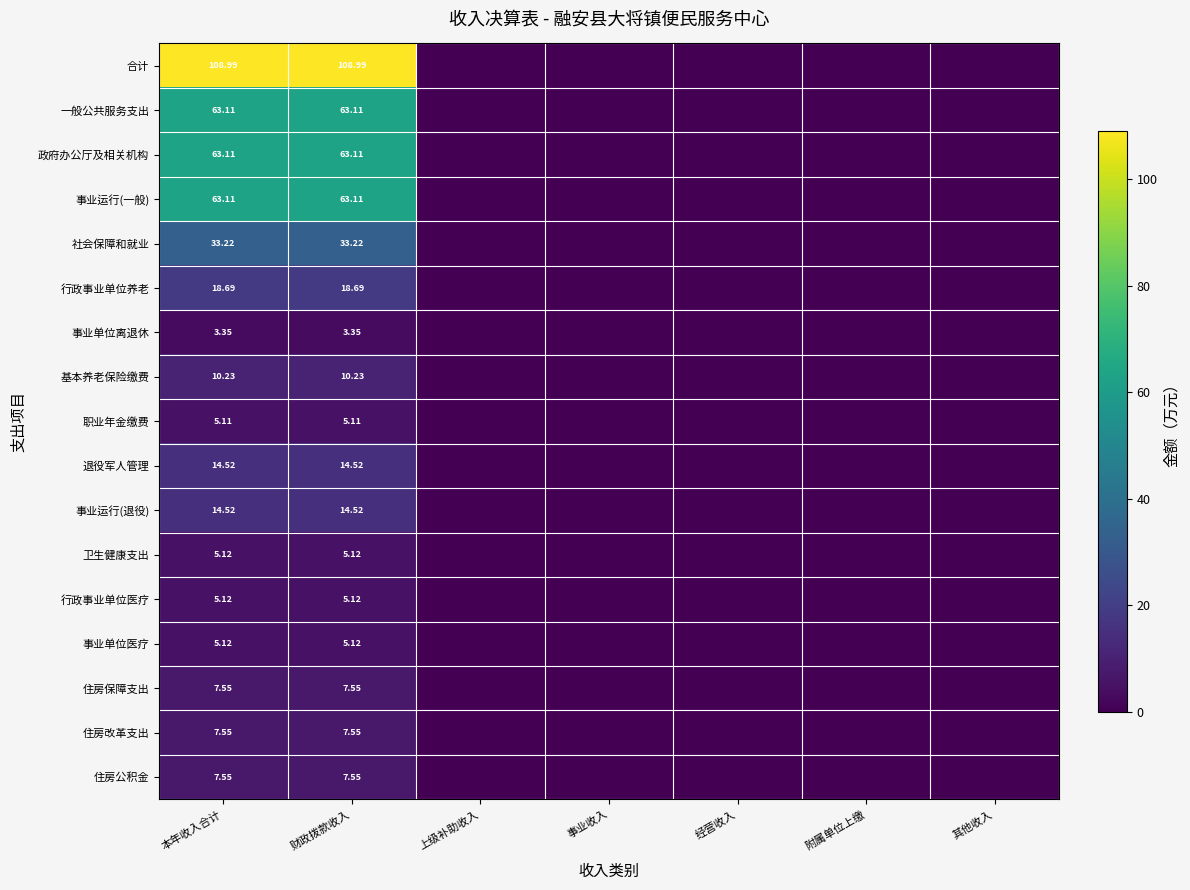

At which label is 行政事业单位医疗 closest to 2?

上级补助收入